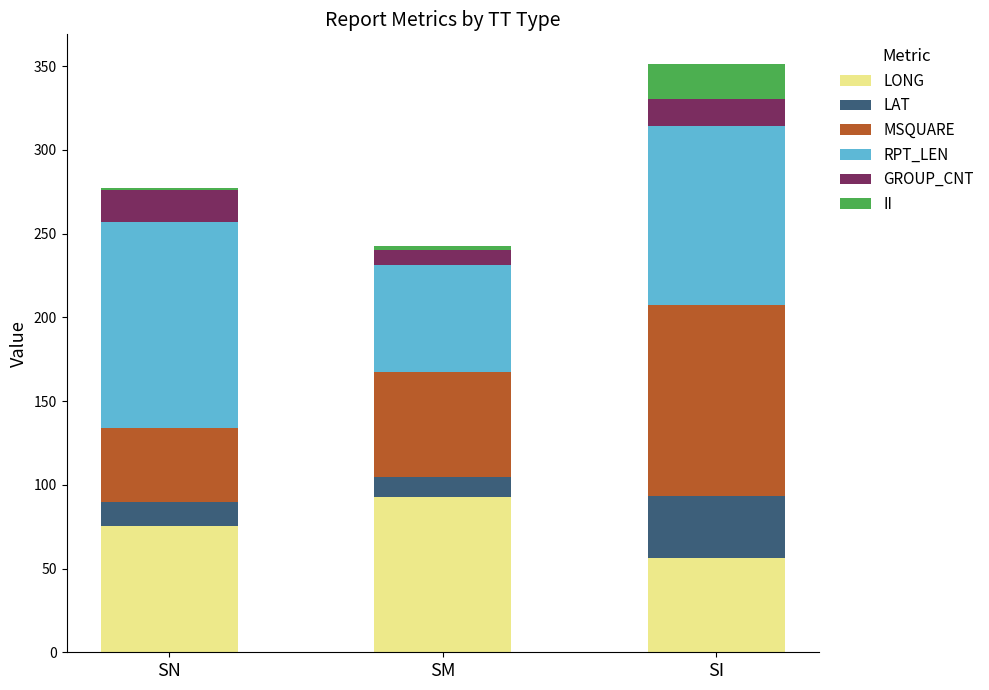

What is the highest value of the LONG series?

92.7